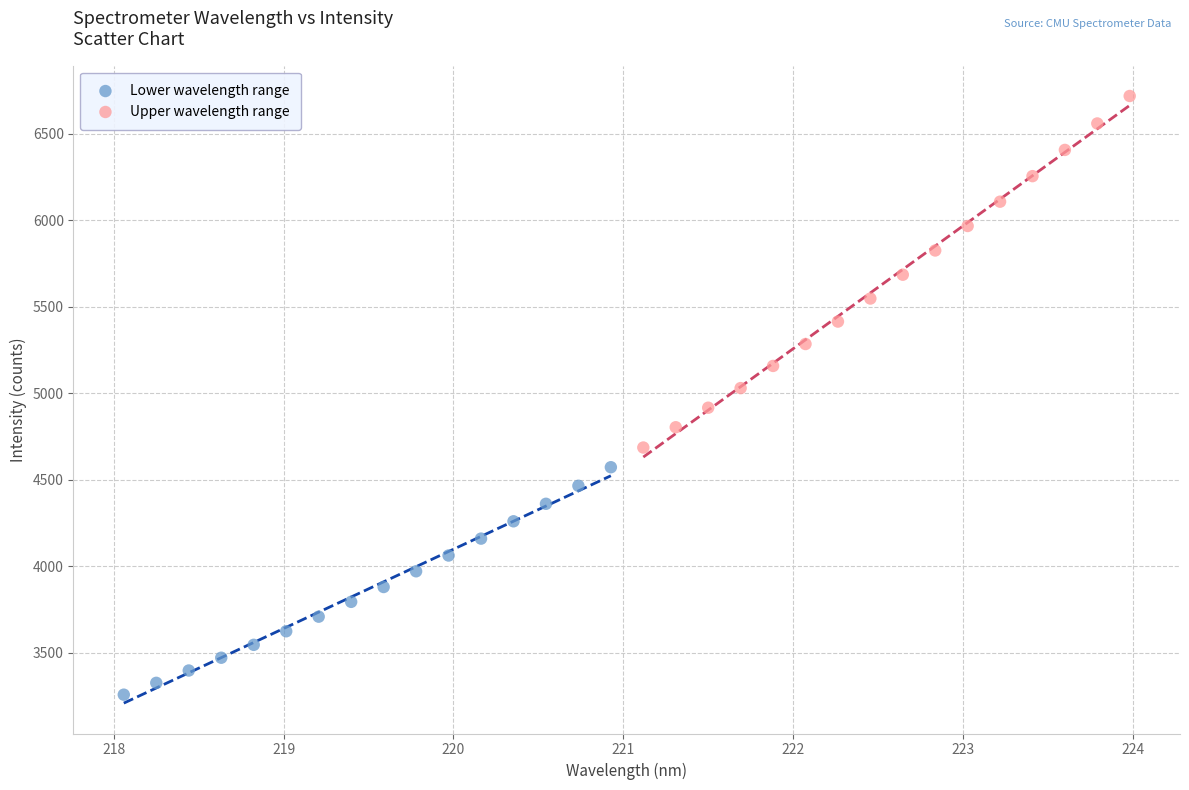

Which series reaches the maximum Y coordinate?

Upper wavelength range